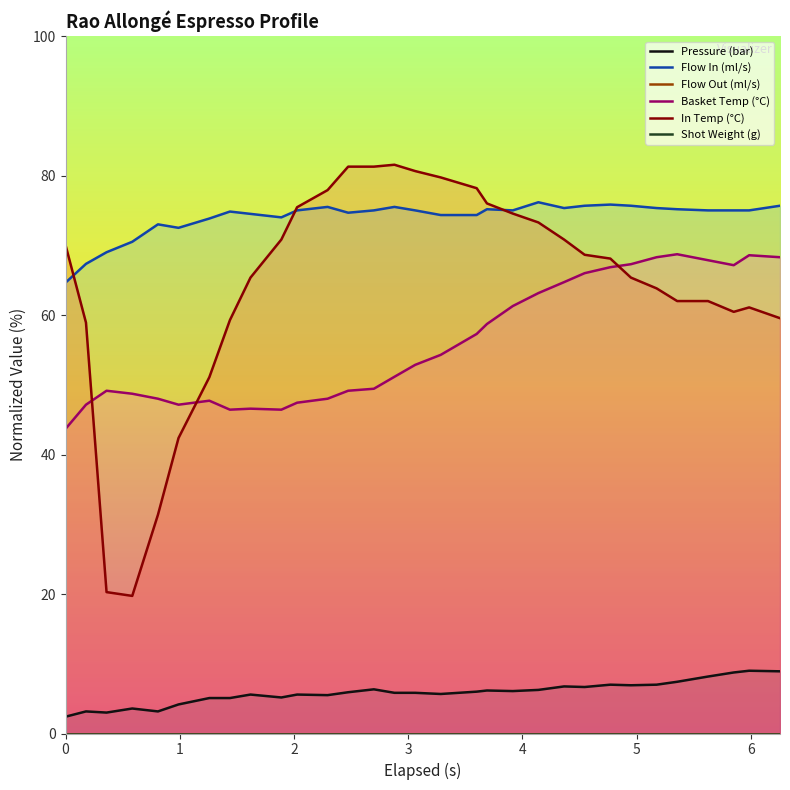

True or false: Basket Temp (°C) and Flow In (ml/s) intersect in this chart.

True